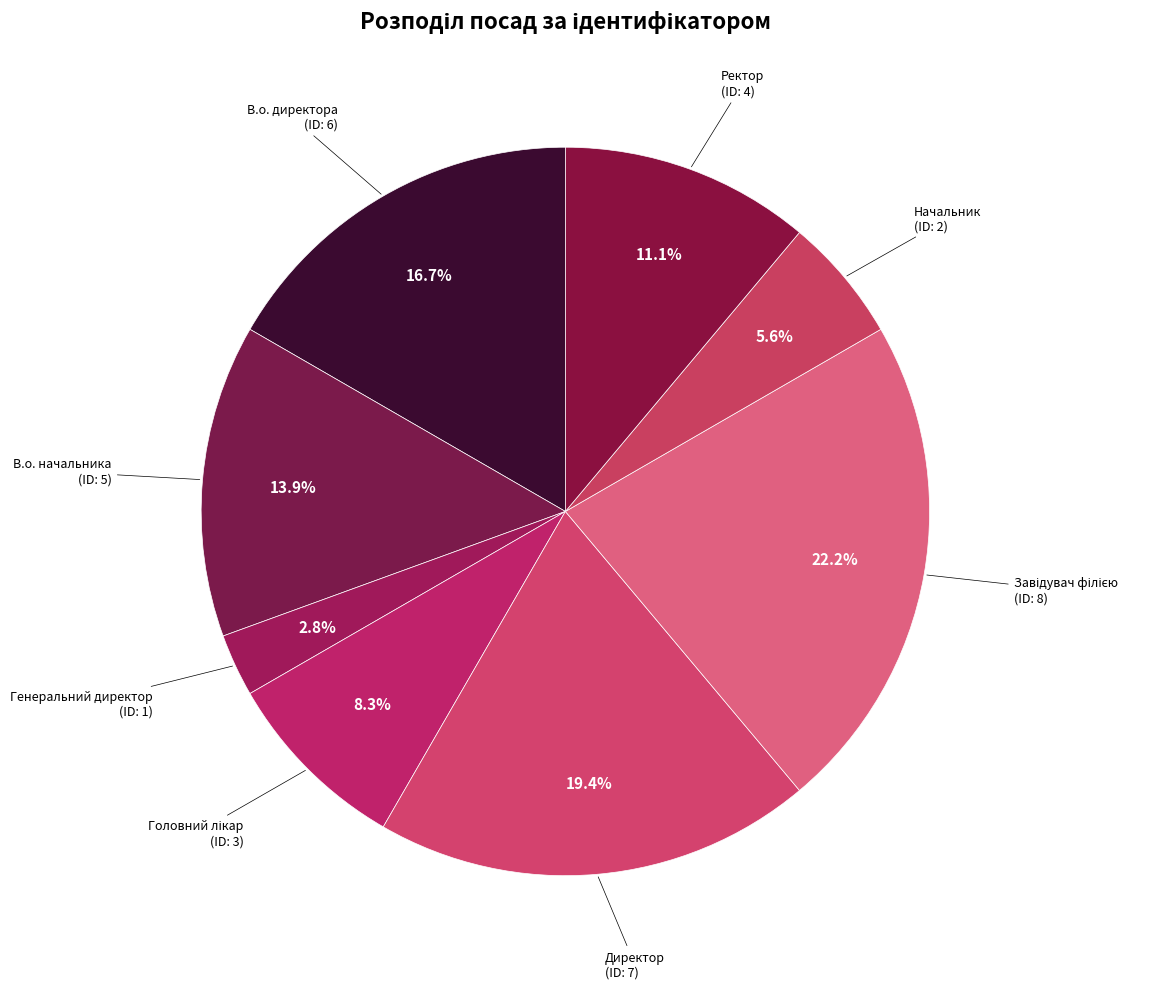

To the nearest percent, what percentage of the pie is В.о. начальника?

14%